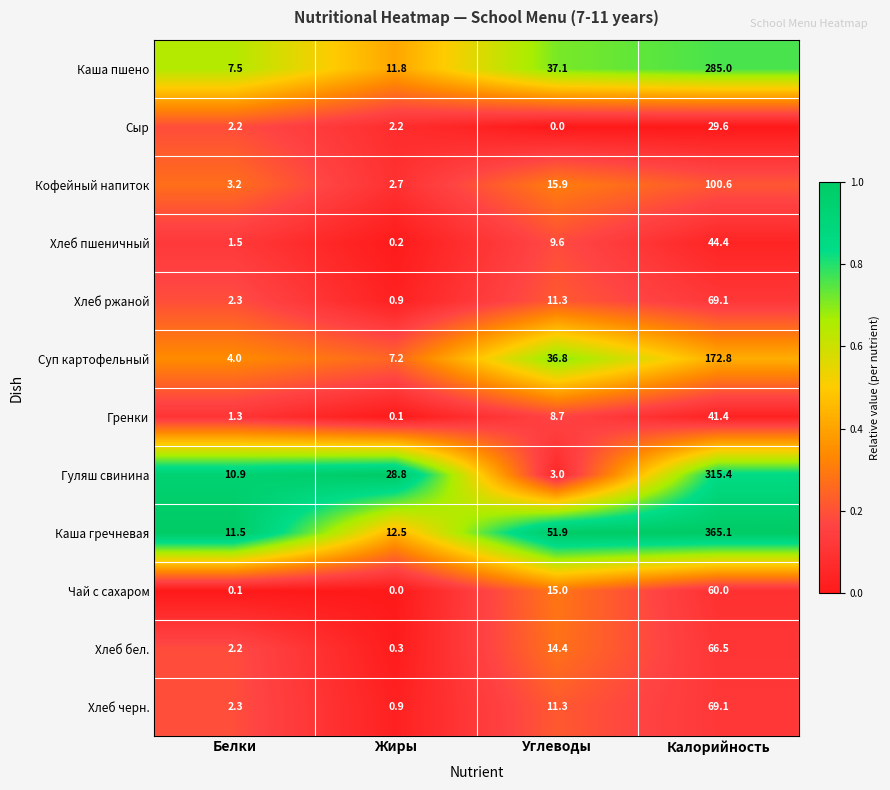

What is the sum of the Чай с сахаром values at Калорийность and Жиры?

60.0